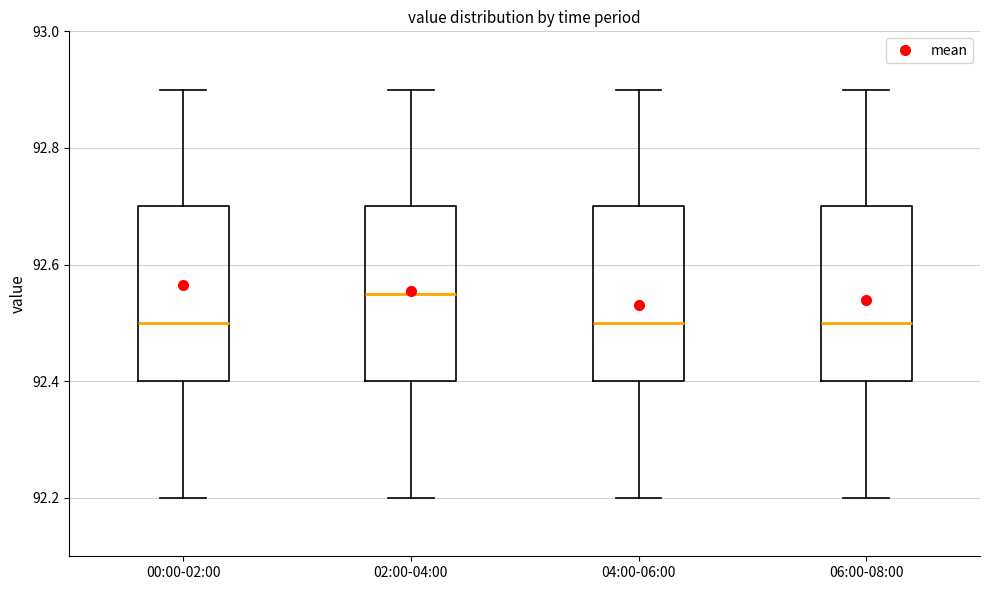

Reading left to right, transcribe this box plot: for each box, give where its median line is, the range the box spans, and where its two whiskers end, as read against the y-axis. The values are not printed on the chart, so give them approximately, as read against the axis.

00:00-02:00: median 92.50, box 92.40 to 92.70, whiskers 92.20 to 92.90
02:00-04:00: median 92.56, box 92.40 to 92.70, whiskers 92.20 to 92.90
04:00-06:00: median 92.50, box 92.40 to 92.70, whiskers 92.20 to 92.90
06:00-08:00: median 92.50, box 92.40 to 92.70, whiskers 92.20 to 92.90